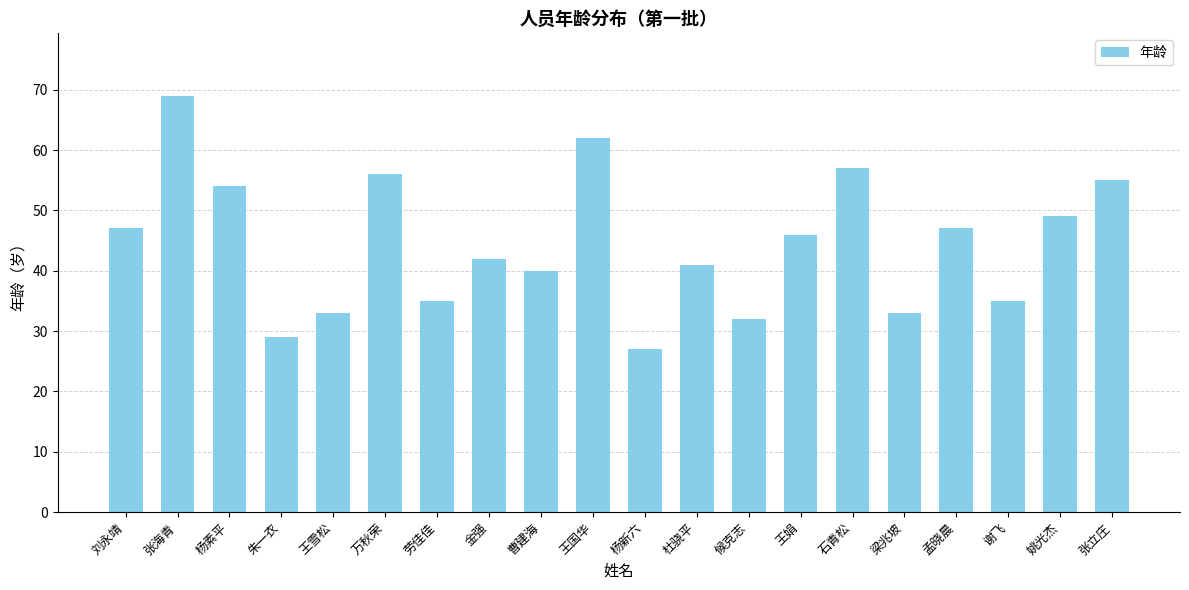

What is the value of the 15th bar from the left?

57